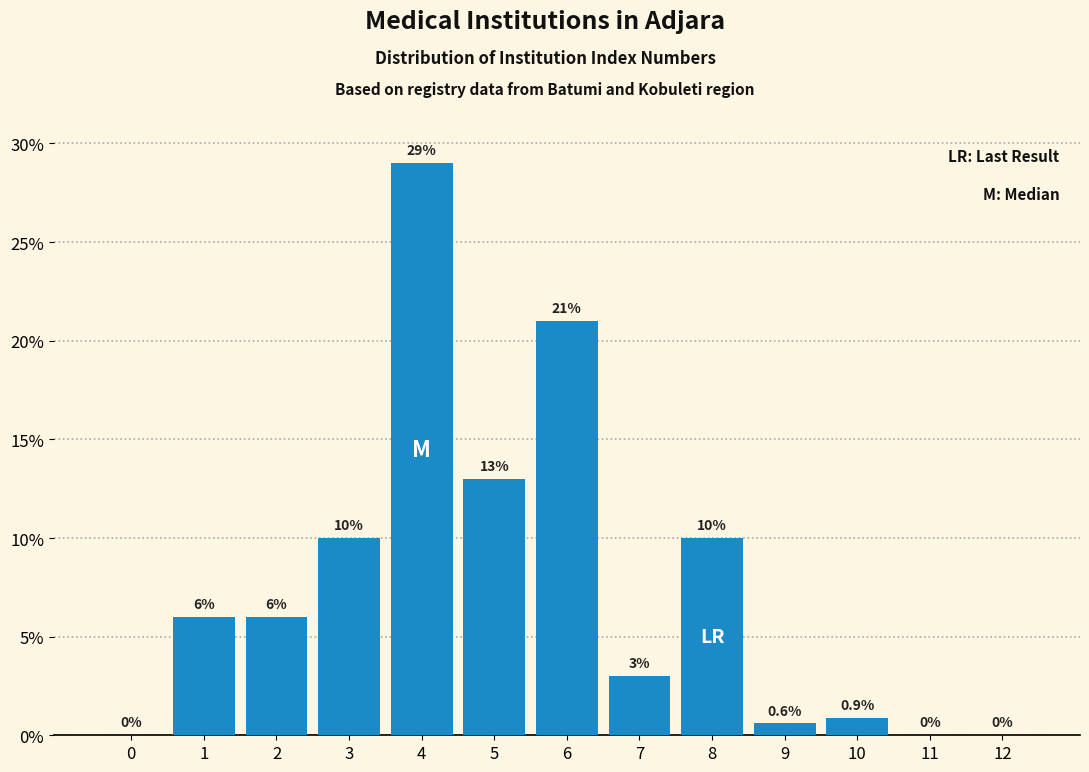

Reading left to right, list all the values displayed in this chart.

0=0.0	1=6.0	2=6.0	3=10.0	4=29.0	5=13.0	6=21.0	7=3.0	8=10.0	9=0.6	10=0.9	11=0.0	12=0.0